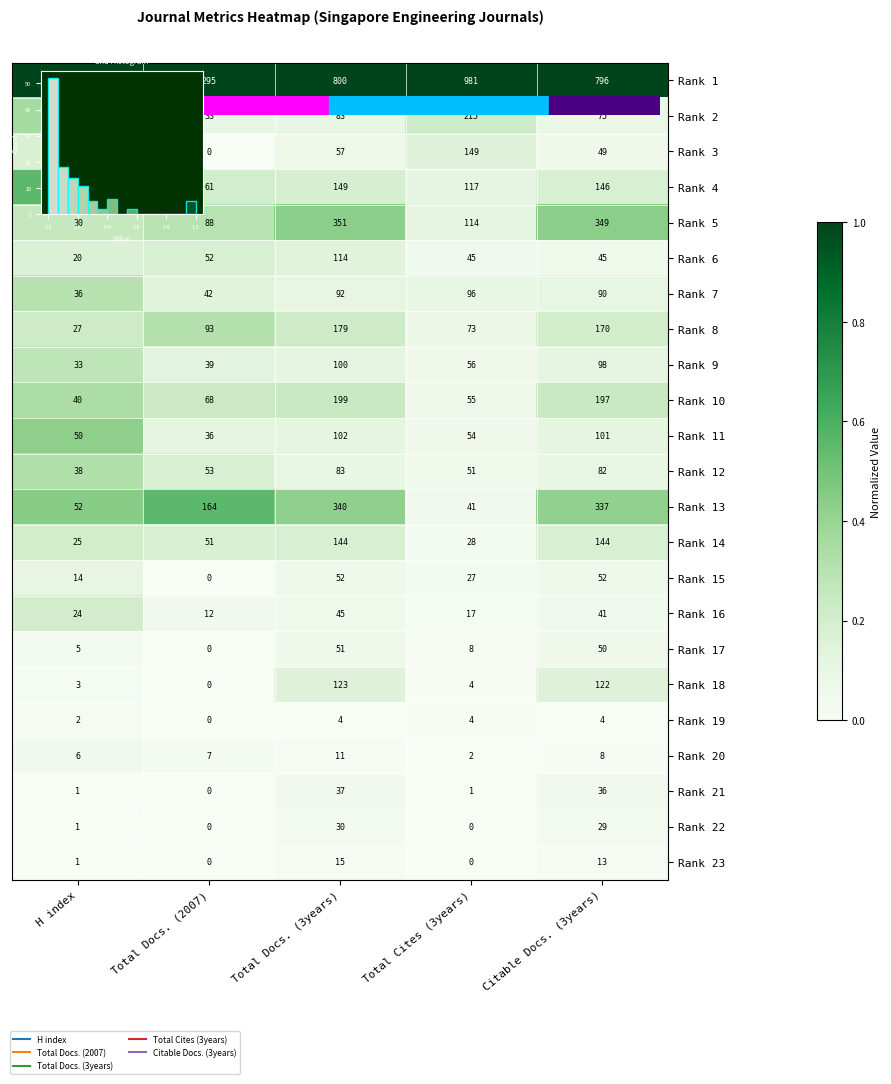

Is the value of Rank 4 at Total Docs. (3years) greater than the value of Rank 18 at Total Cites (3years)?

Yes